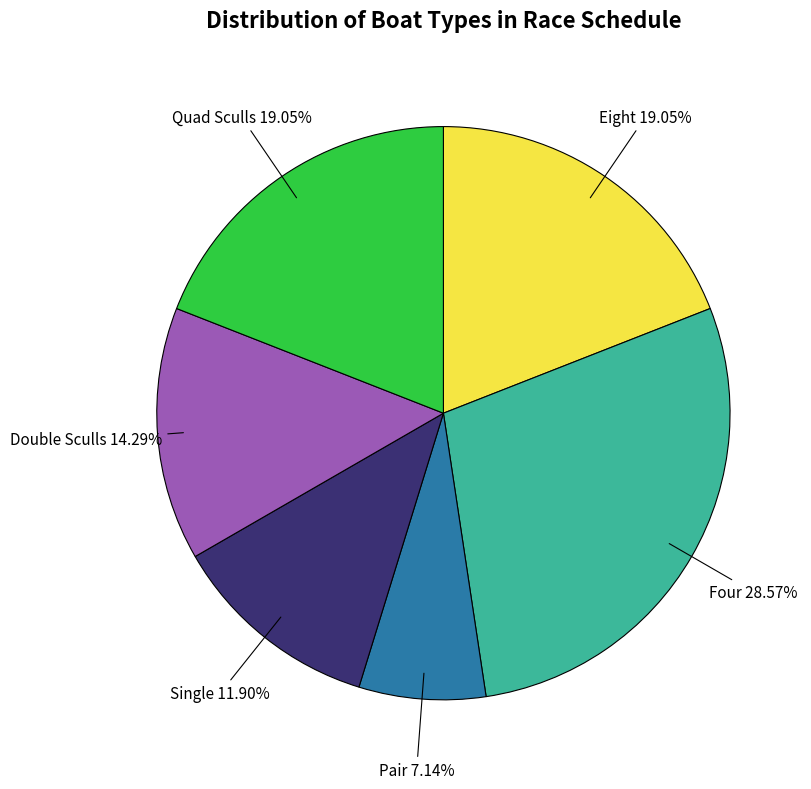

What is the ratio of the value at Quad Sculls 19.05% to the value at Four 28.57%?

0.7